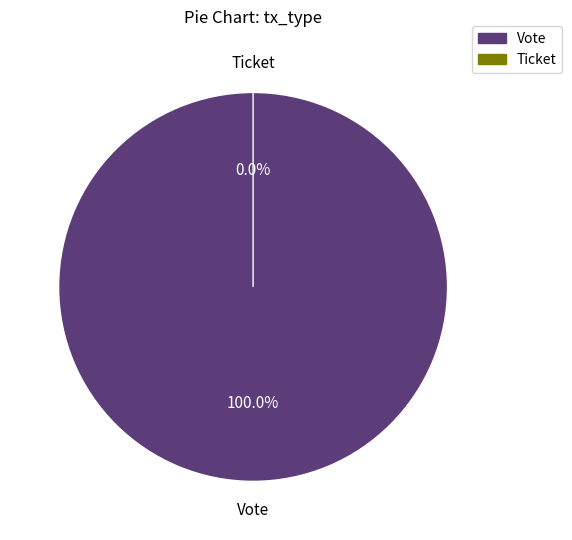

To the nearest percent, what percentage of the pie is Vote?

100%